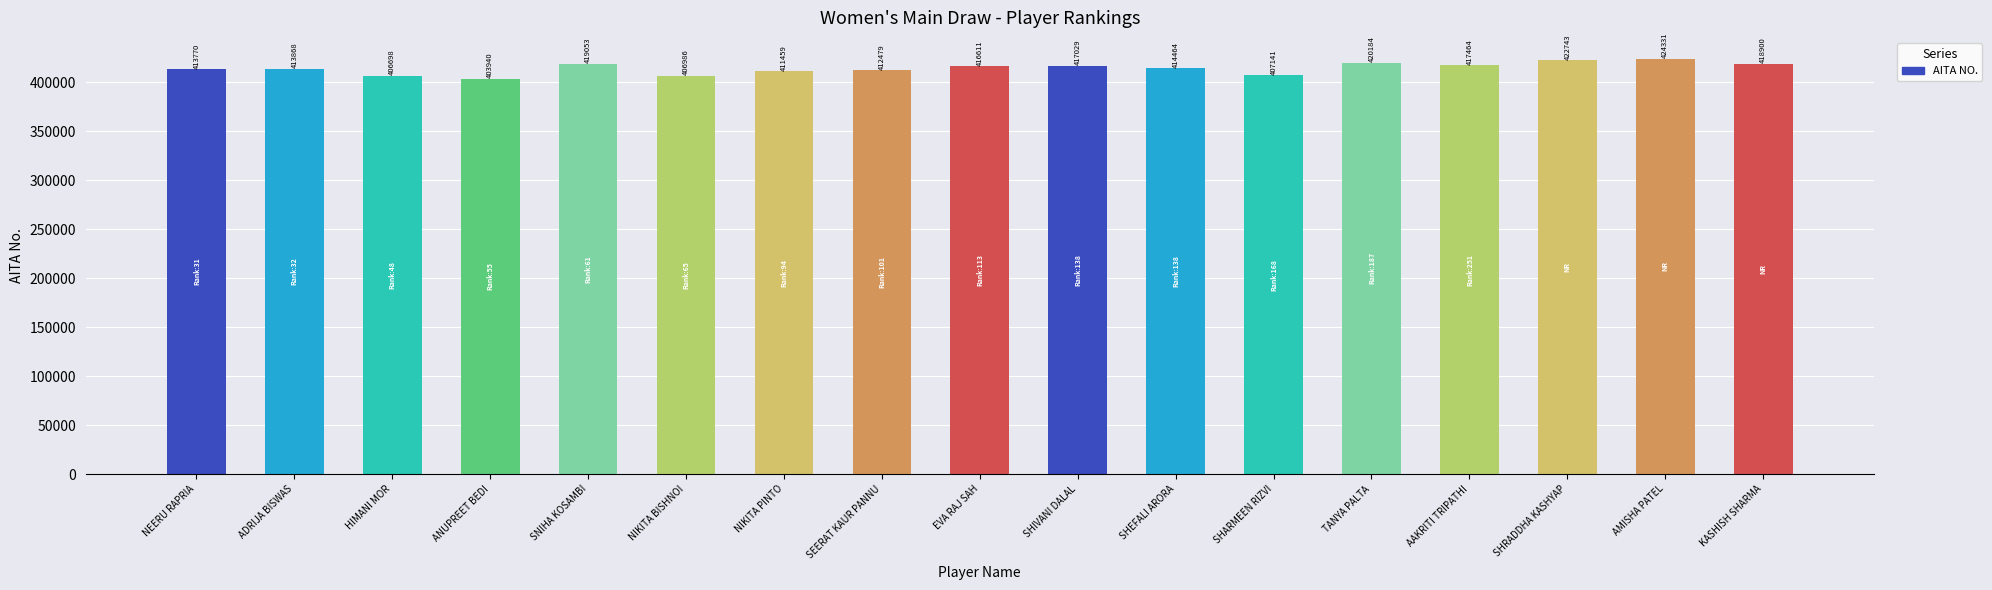

What is the greatest value displayed?

424331